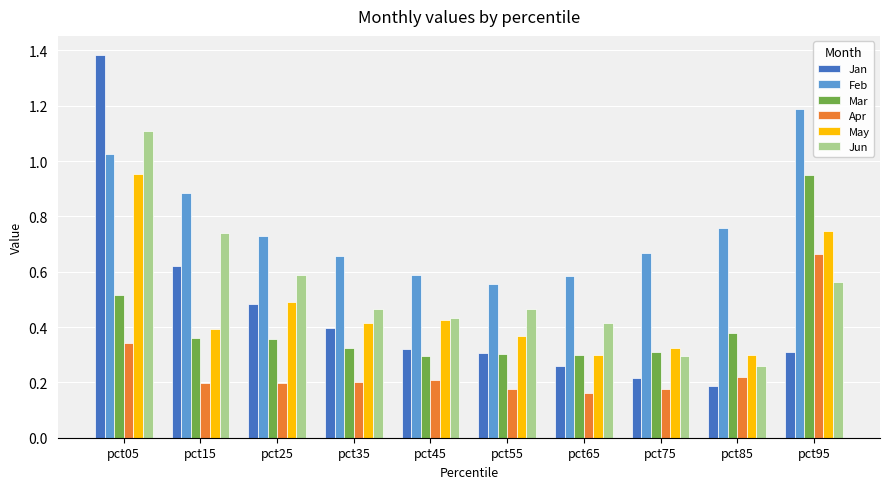

Rank the series at pct05 from highest to lowest value.

Jan, Jun, Feb, May, Mar, Apr